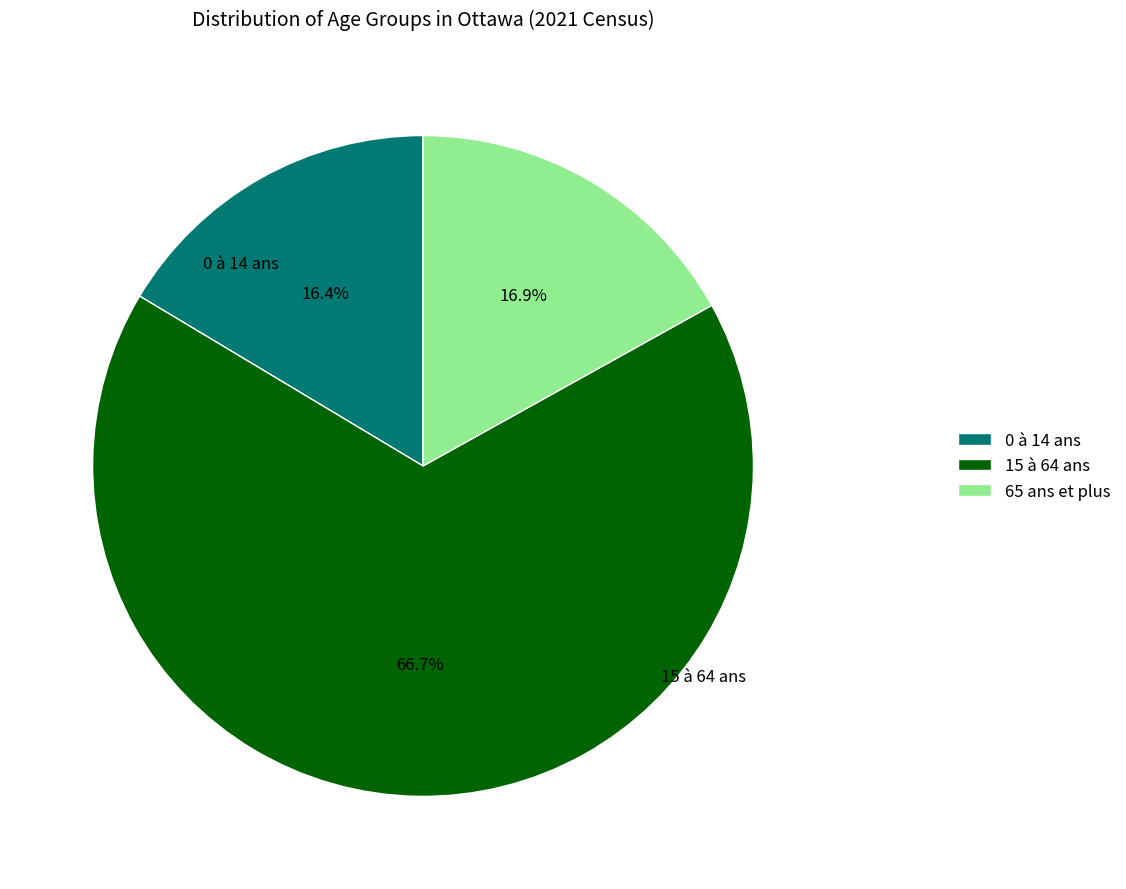

Is it true that 15 à 64 ans is 67% of the pie?

True